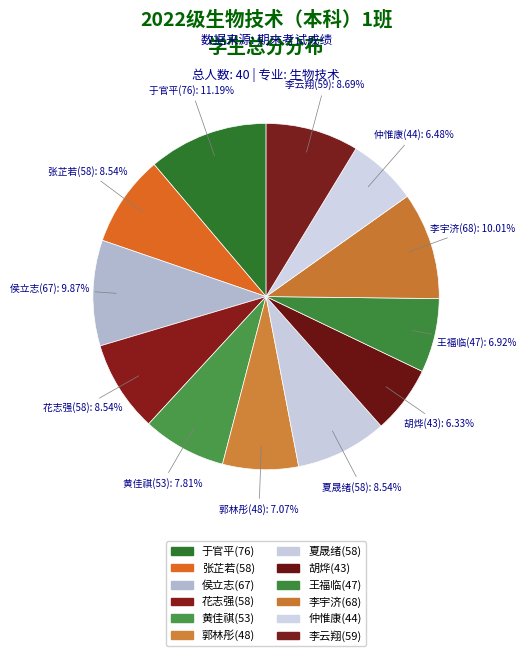

Which category has the smallest portion of the pie?

胡烨(43)